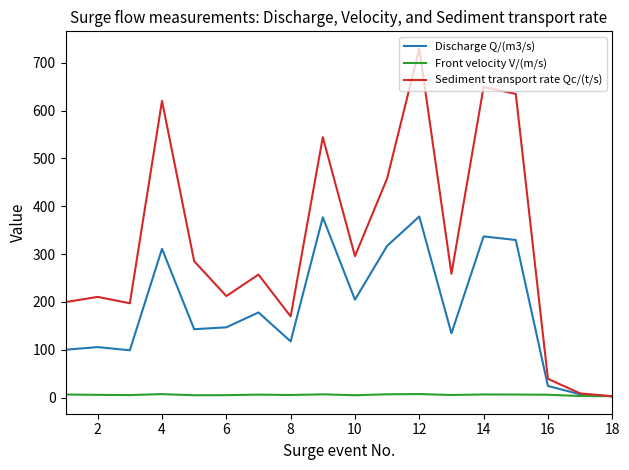

Which series has the widest spread of values?

Sediment transport rate Qc/(t/s)